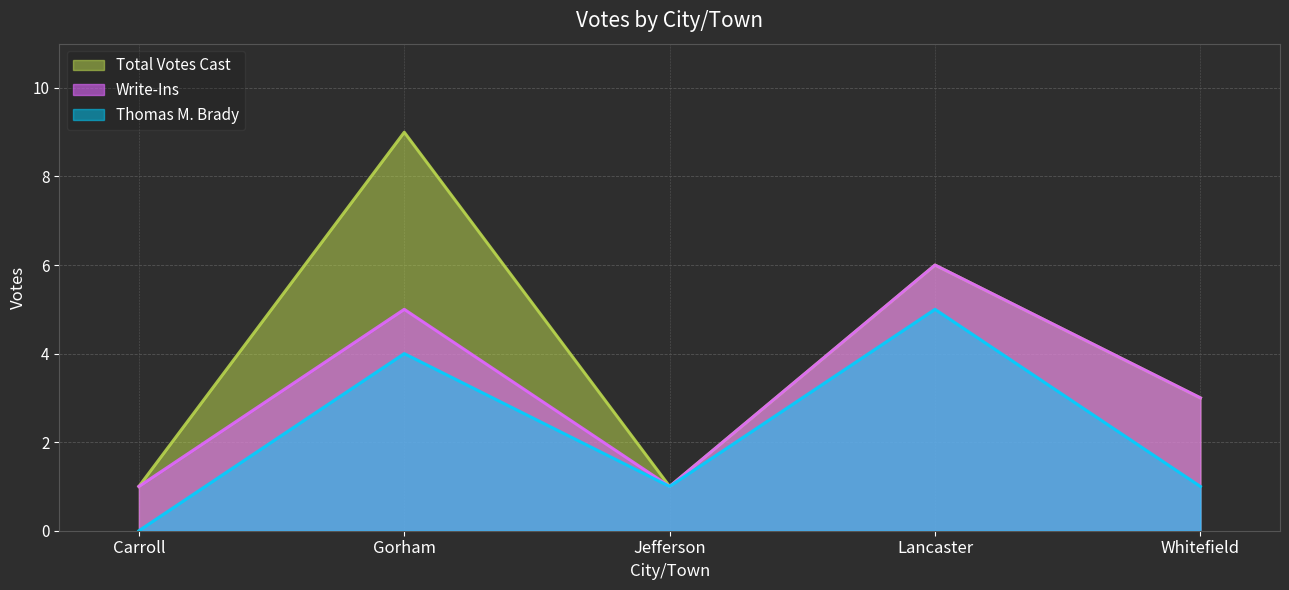

What is the difference between the second highest and minimum values in the Total Votes Cast series?

5